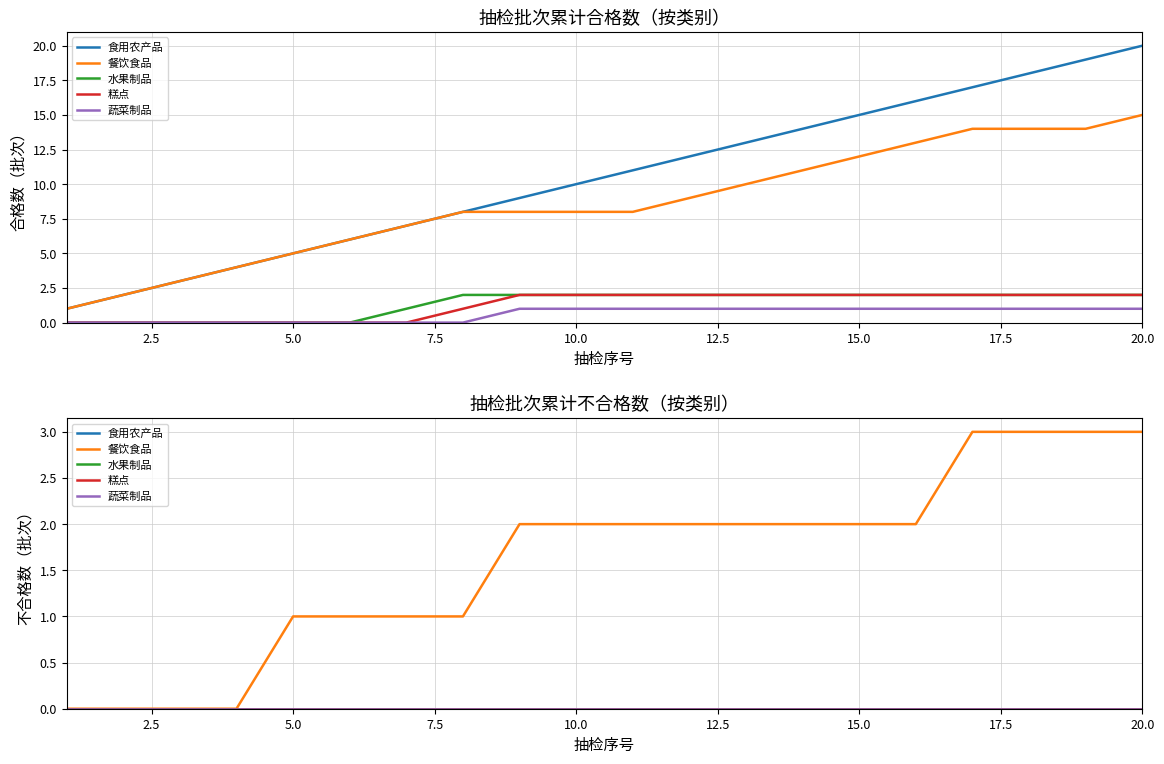

How many lines are shown in the chart?

5